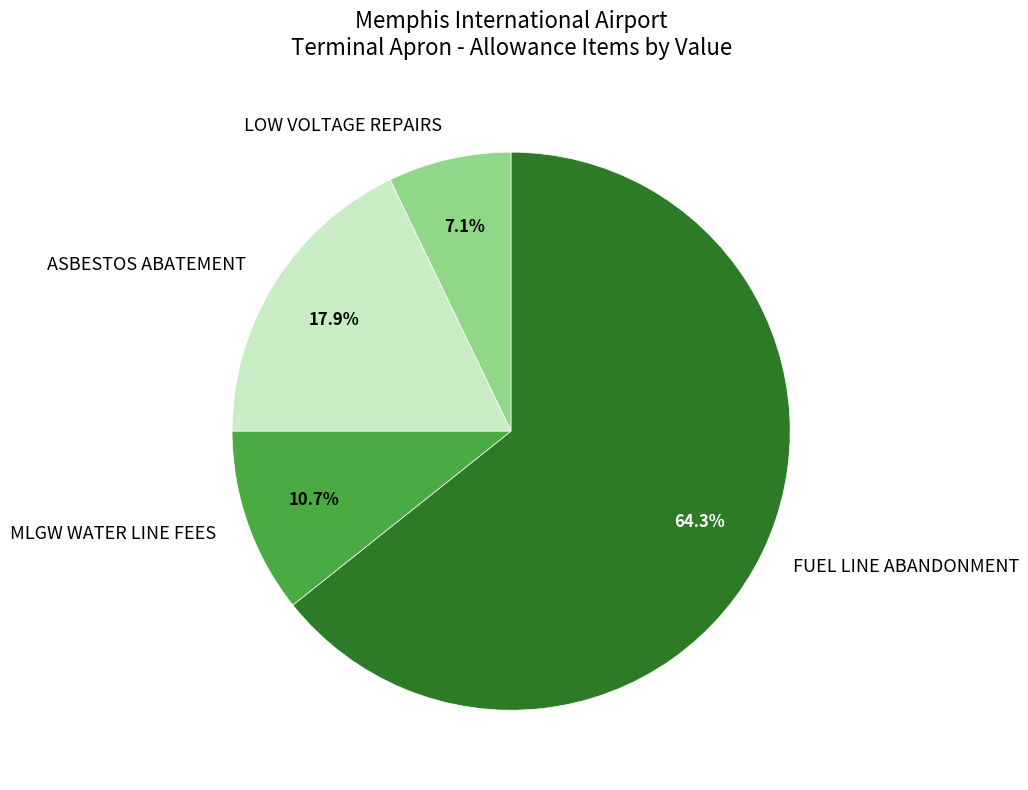

How many slices are in this pie chart?

4